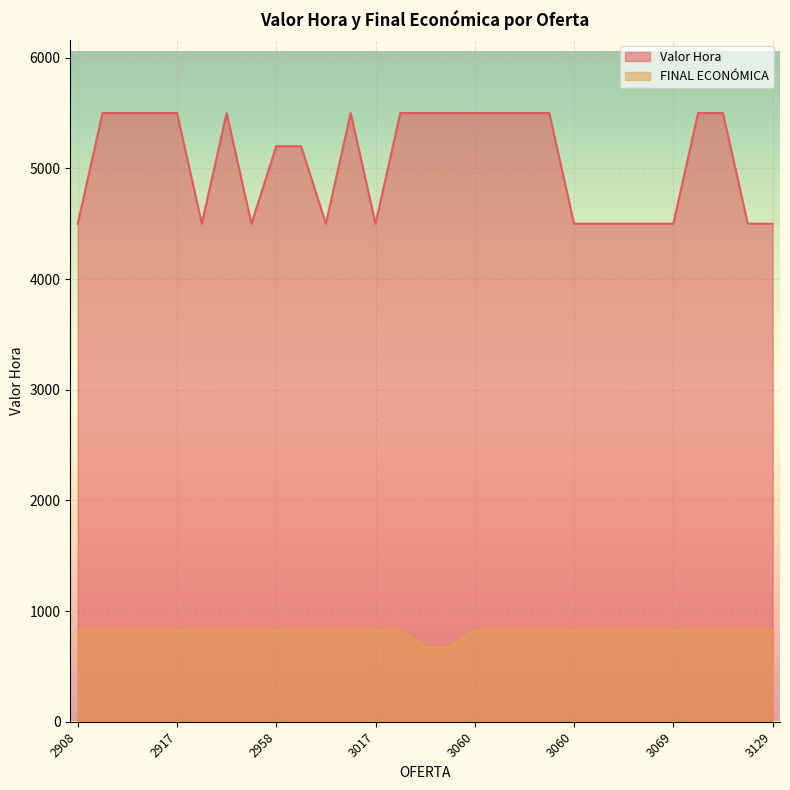

Does the chart display data point markers on the line(s)?

No